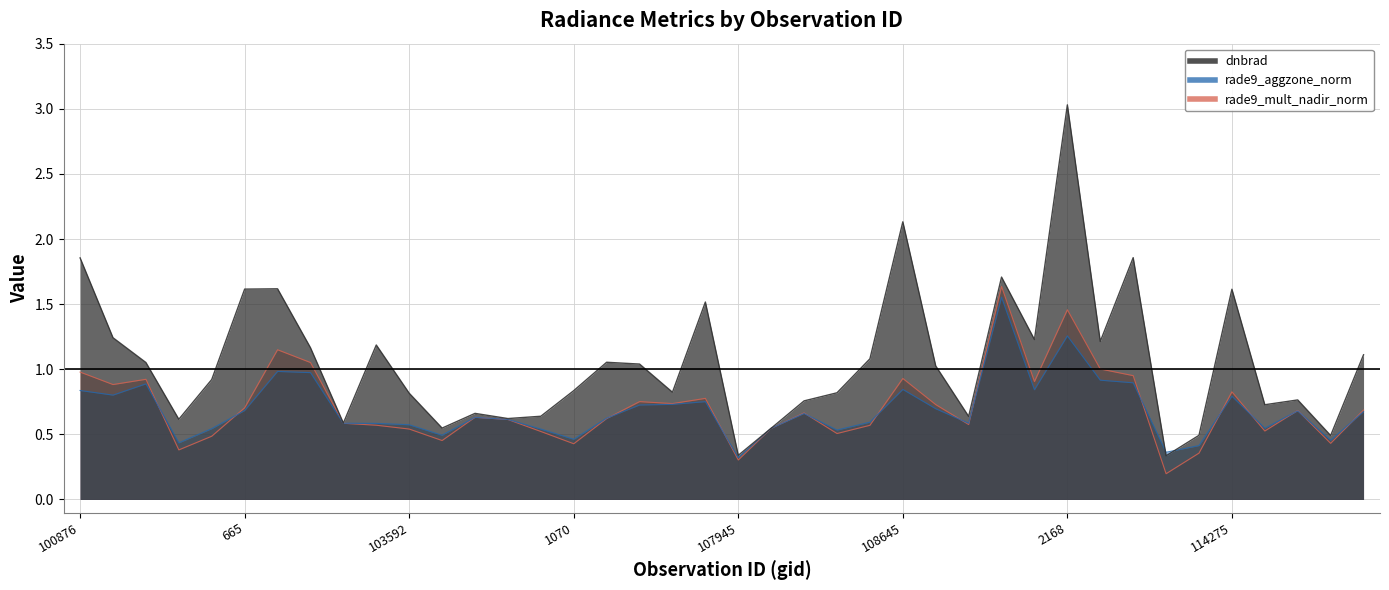

Does the chart display data point markers on the line(s)?

No